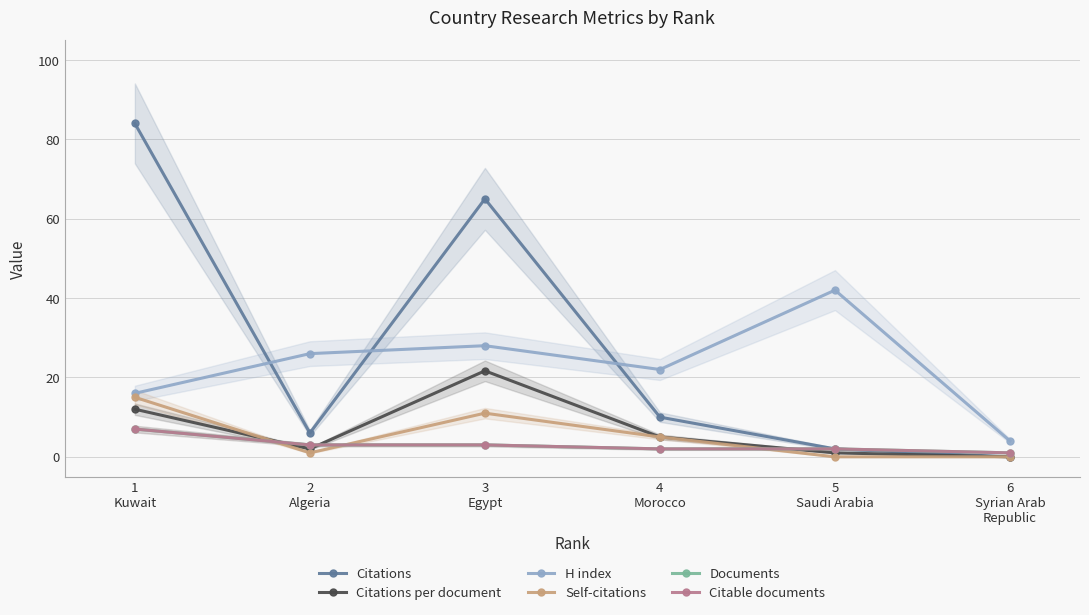

At how many categories does at least one series exceed 12?

5